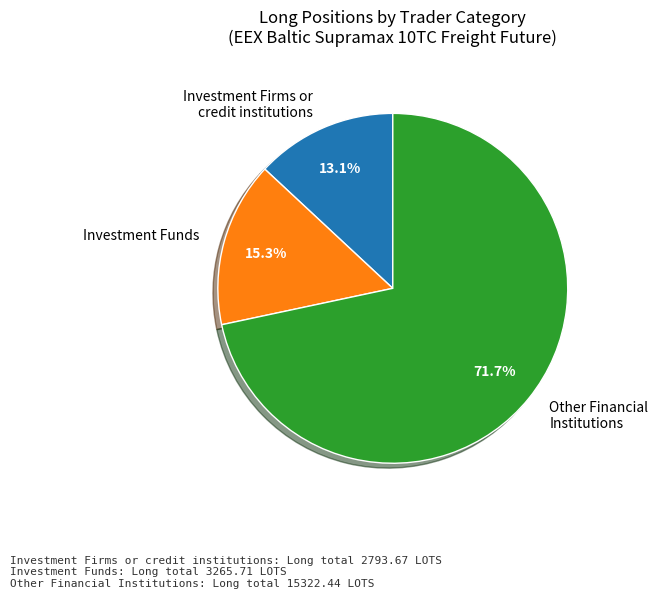

To the nearest percent, what is the average slice percentage?

33%